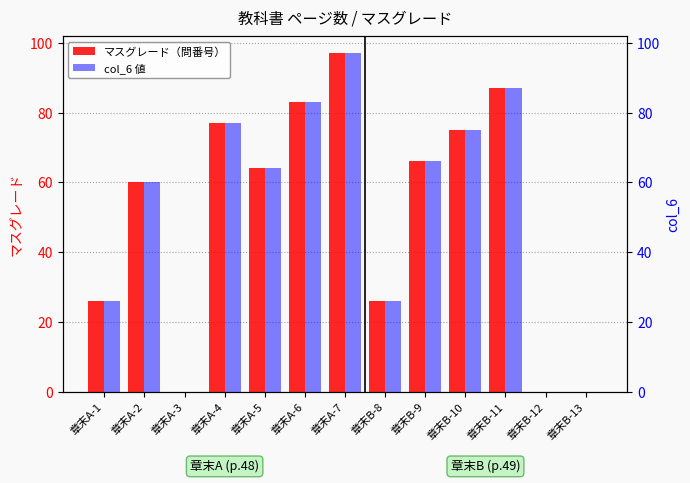

Reading right to left, list all the values displayed in this chart.

マスグレード（問番号）: 0	0	87	75	66	26	97	83	64	77	0	60	26
col_6 値: 0	0	87	75	66	26	97	83	64	77	0	60	26